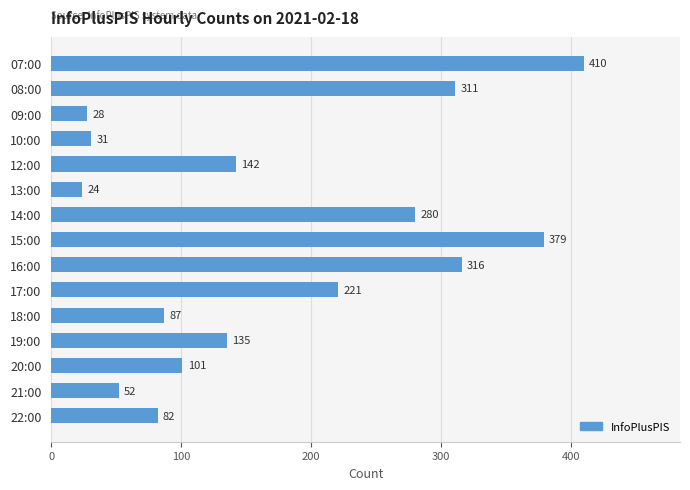

The chart shows a value of 221 at 17:00. True or false?

True